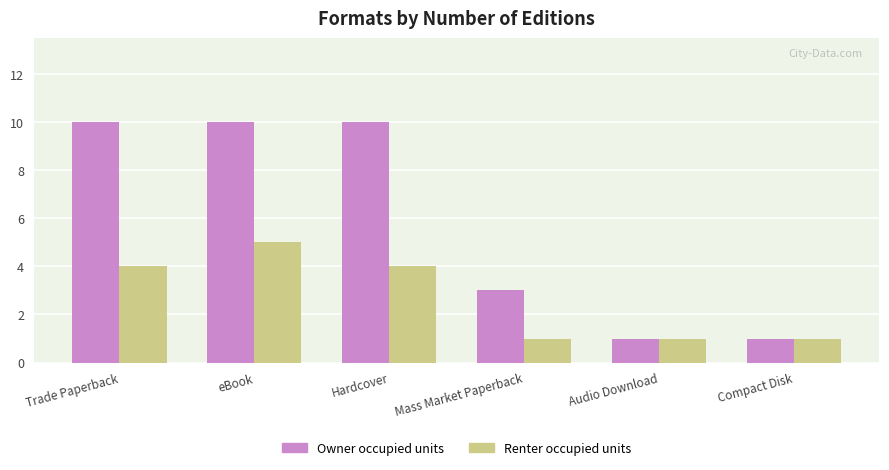

What is the minimum value for Owner occupied units?

1